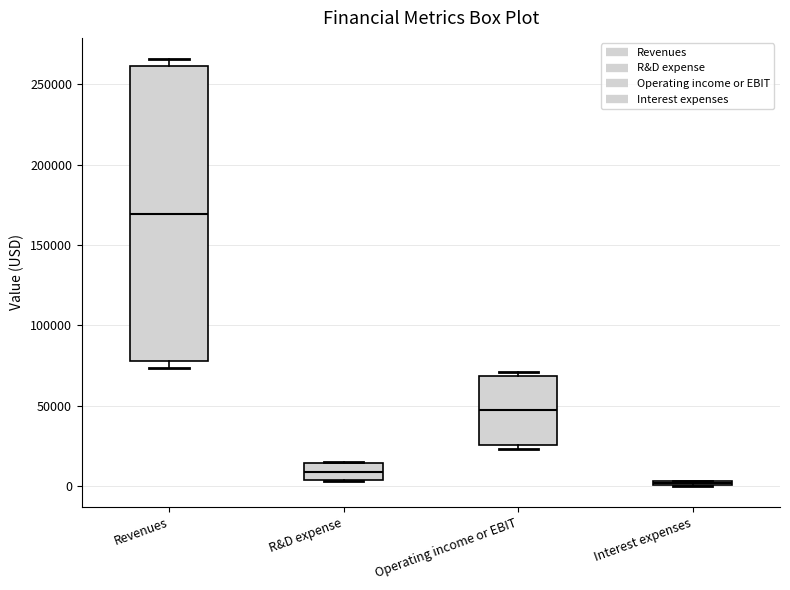

Which box is the tallest, from its lower edge to its upper edge?

Revenues